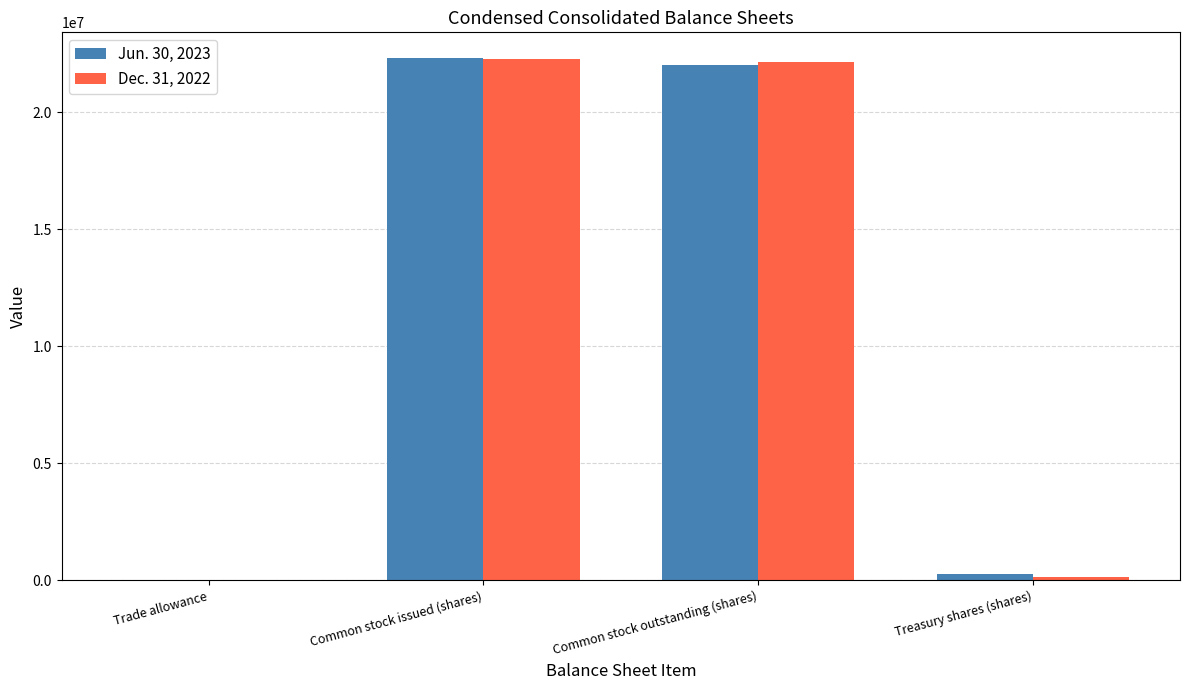

Is the value of Dec. 31, 2022 at Trade allowance greater than the value of Jun. 30, 2023 at Common stock outstanding (shares)?

No